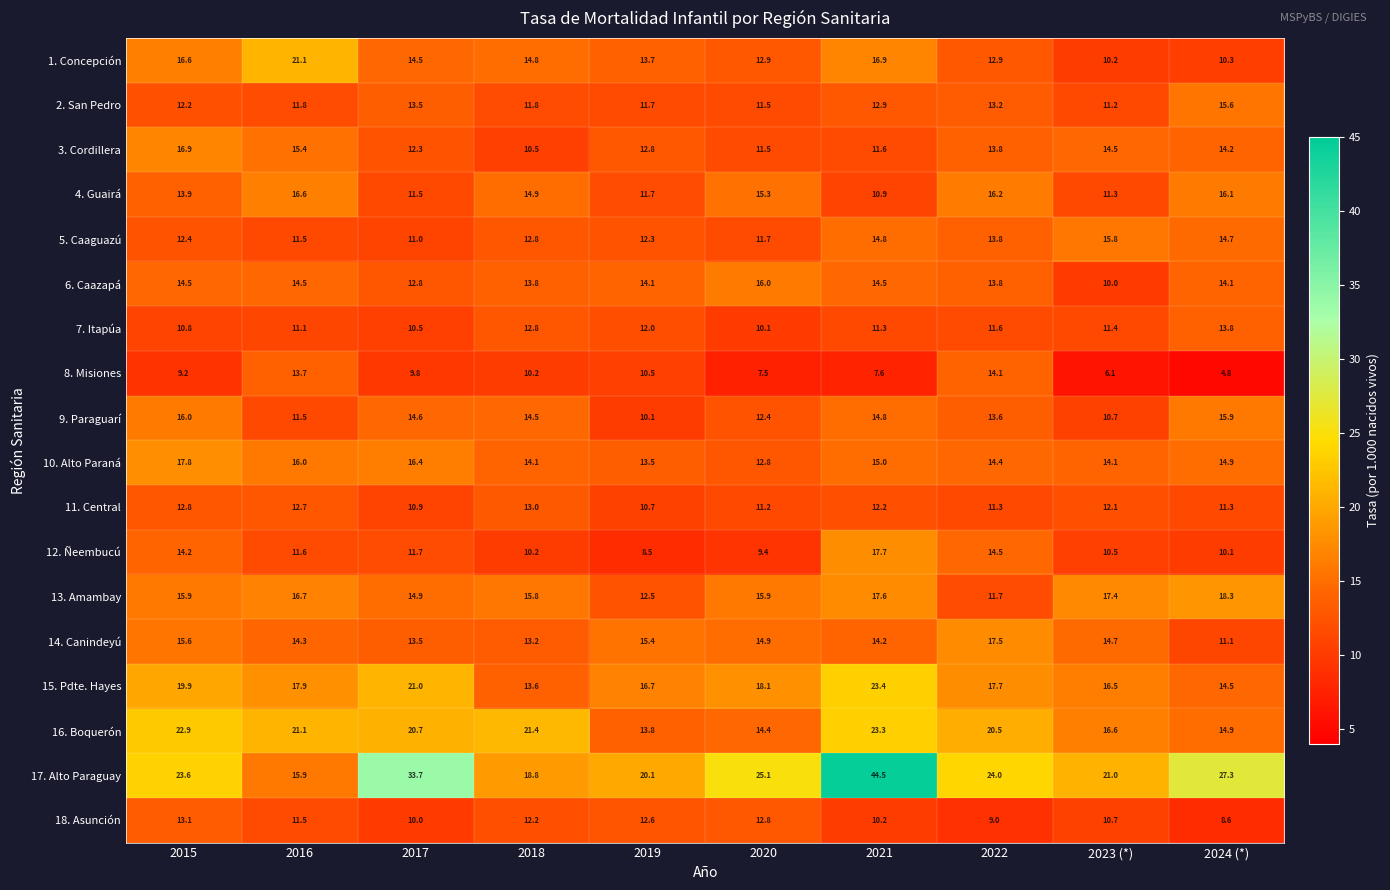

True or false: 5. Caaguazú has a value of 13.8 at 2022.

True